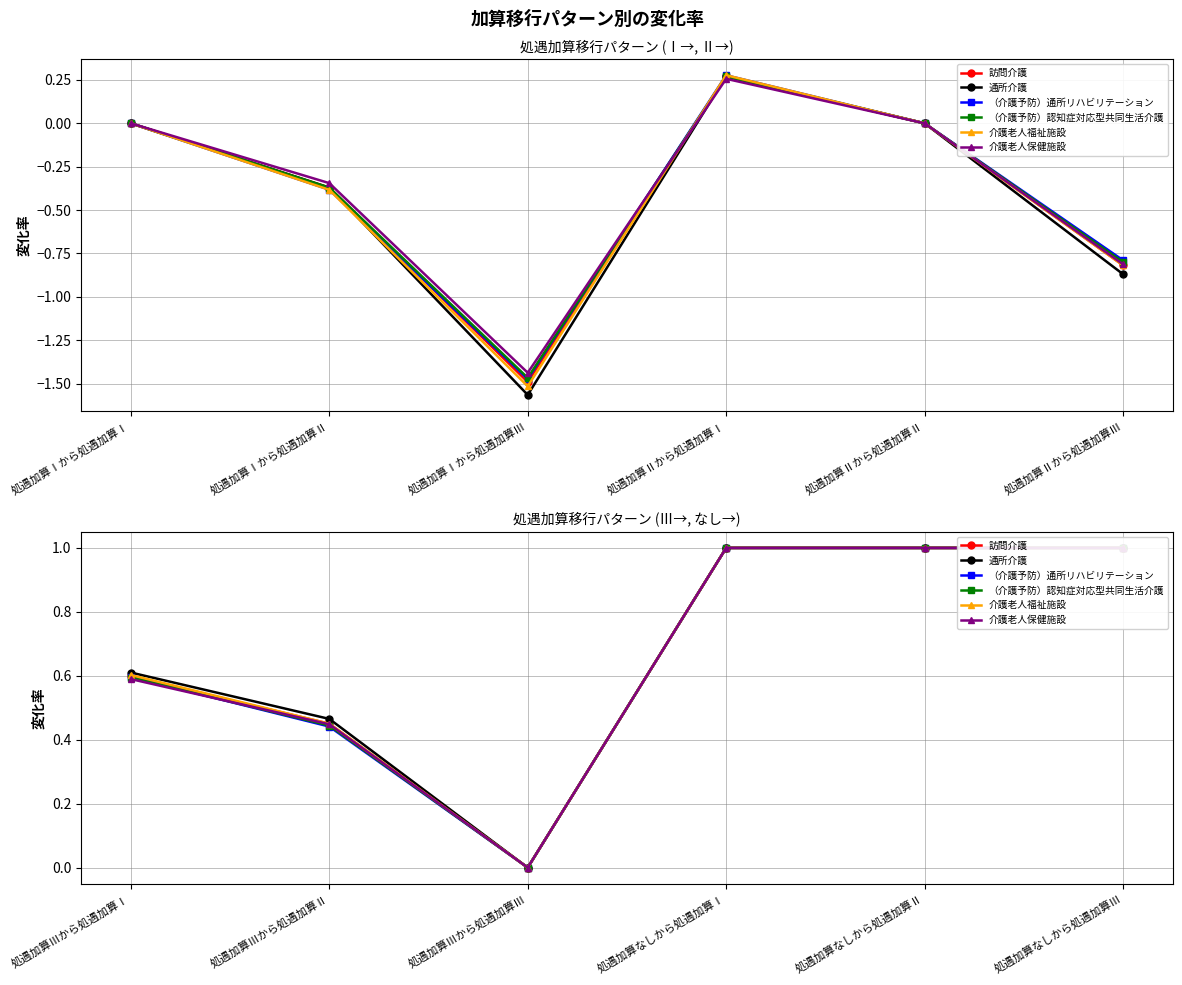

Does the chart display data point markers on the line(s)?

Yes